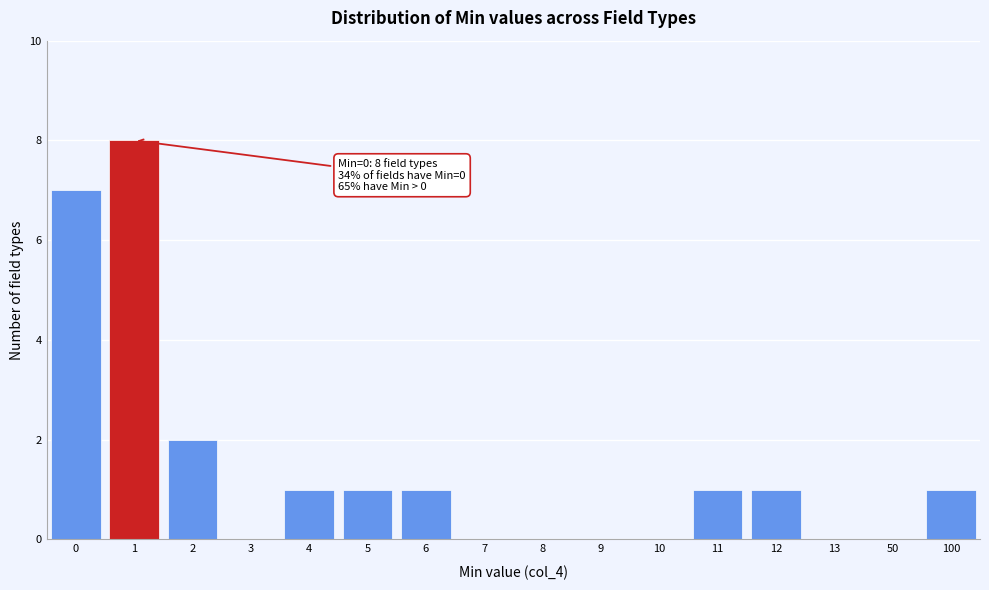

Reading left to right, list all the values displayed in this chart.

0=7	1=8	2=2	3=0	4=1	5=1	6=1	7=0	8=0	9=0	10=0	11=1	12=1	13=0	50=0	100=1